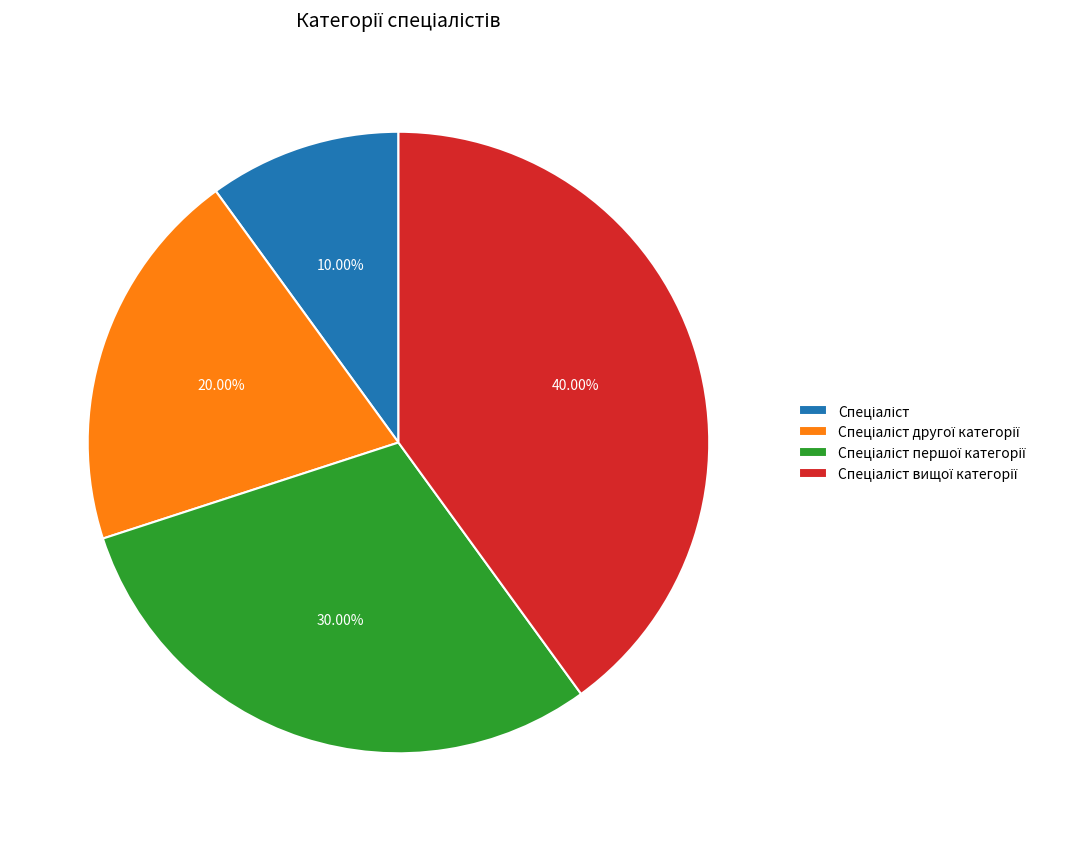

How many segments does this pie chart have?

4